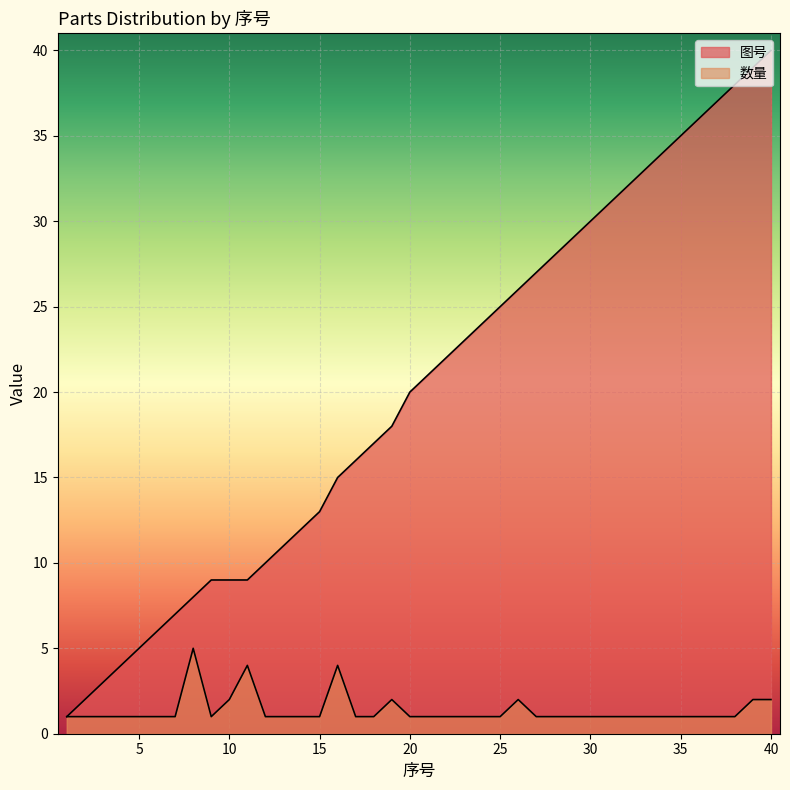

What is the sum of all 数量 values?

55